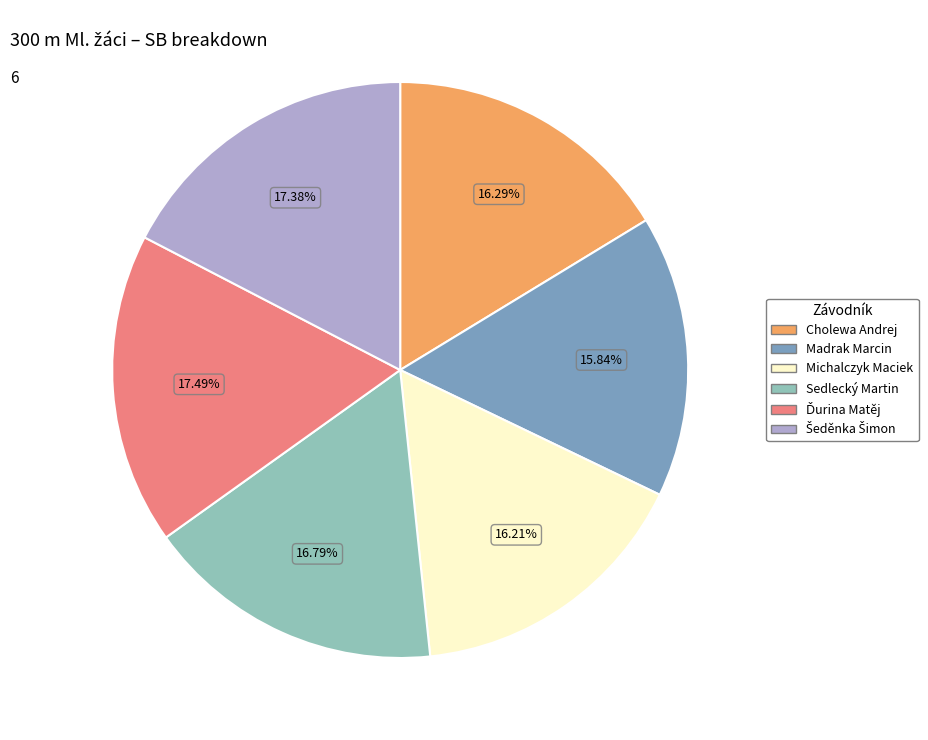

Is the sum of Sedlecký Martin and Madrak Marcin greater than half?

No